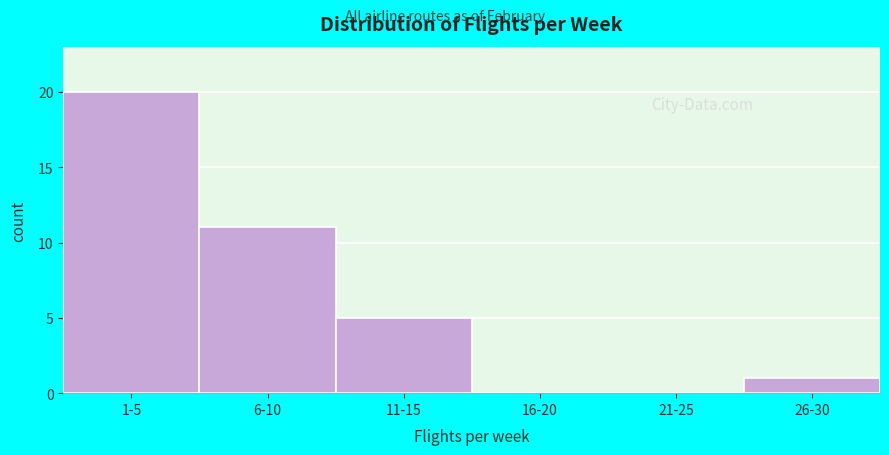

Reading left to right, extract all data points from this chart.

1-5=20	6-10=11	11-15=5	16-20=0	21-25=0	26-30=1